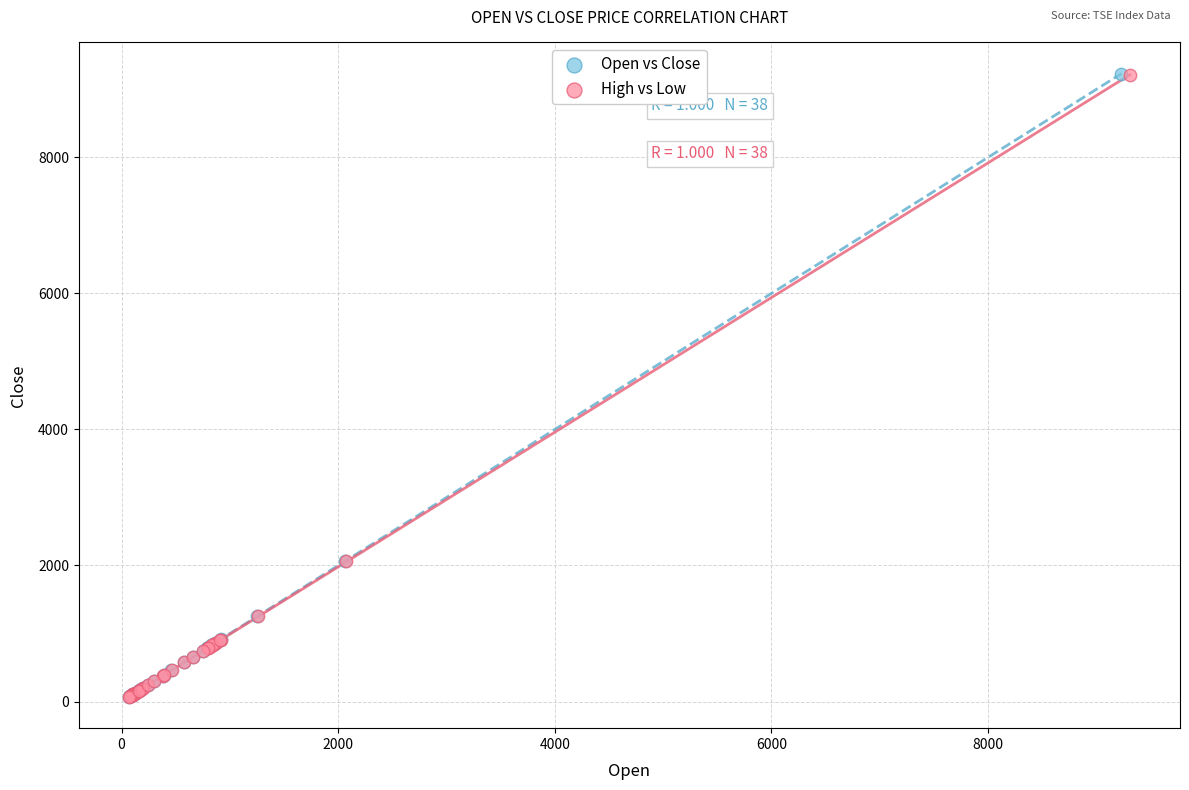

What are all the series names shown in the legend?

Open vs Close, High vs Low